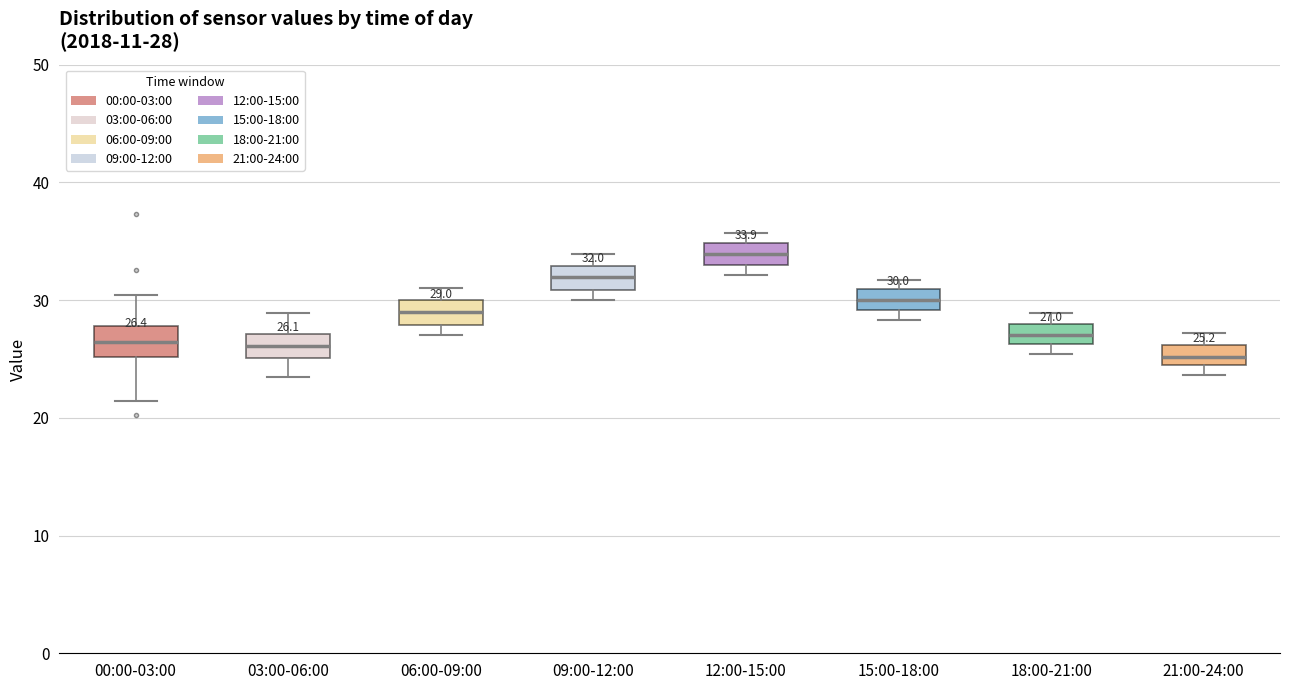

Which box's median line is the highest?

12:00-15:00